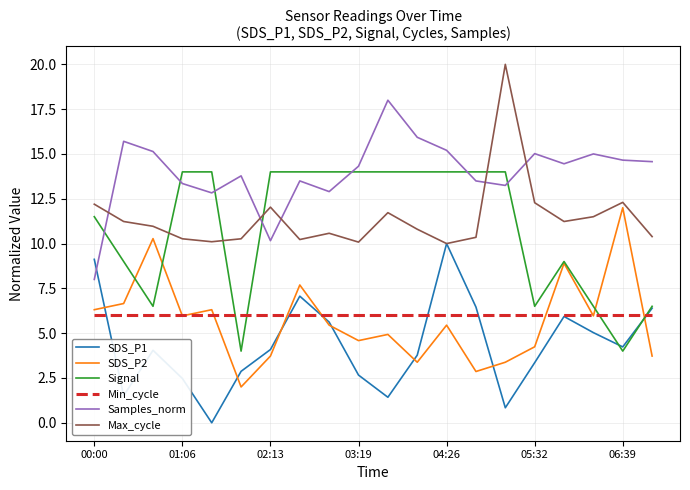

What is the maximum value shown in the chart?

20.0